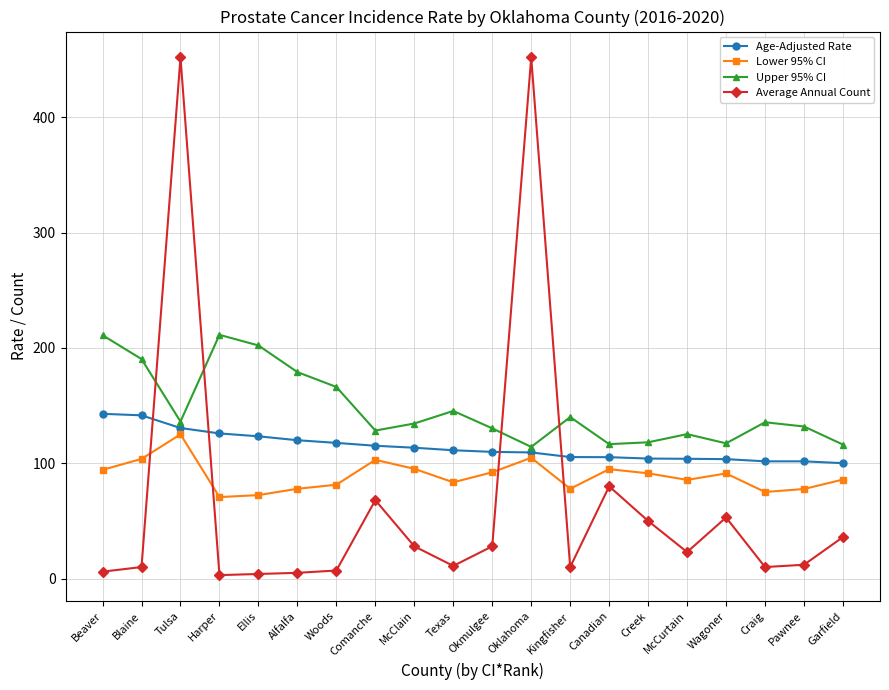

Where is the first local maximum for Lower 95% CI?

Tulsa